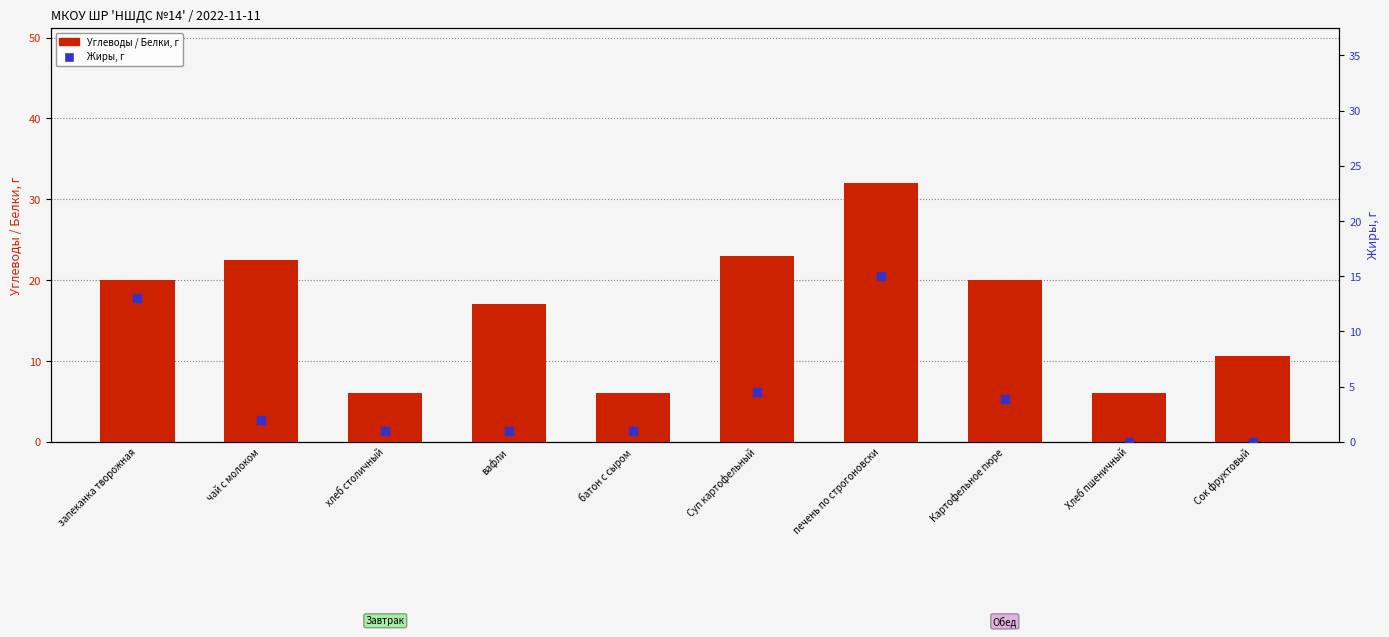

At which category is the sum across all series the highest?

печень по строгоновски